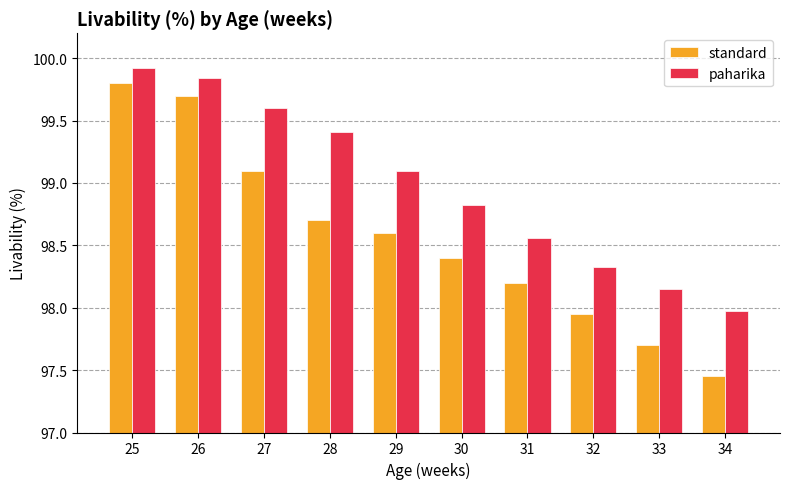

Which label corresponds to the largest value in the chart?

25